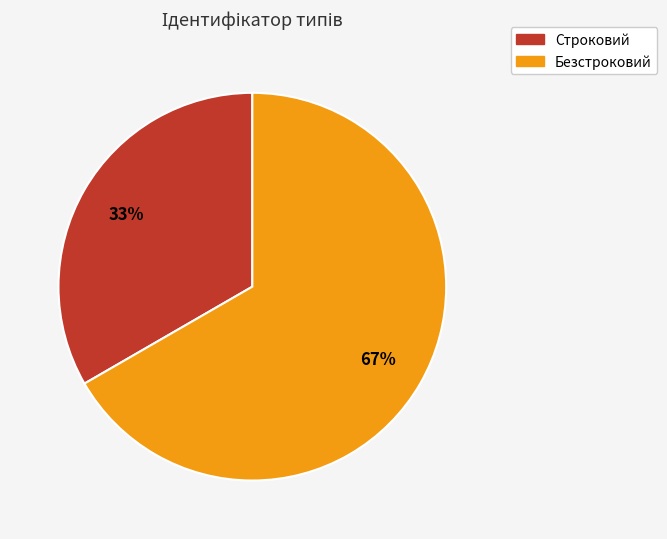

Is there a majority slice in this chart?

Yes